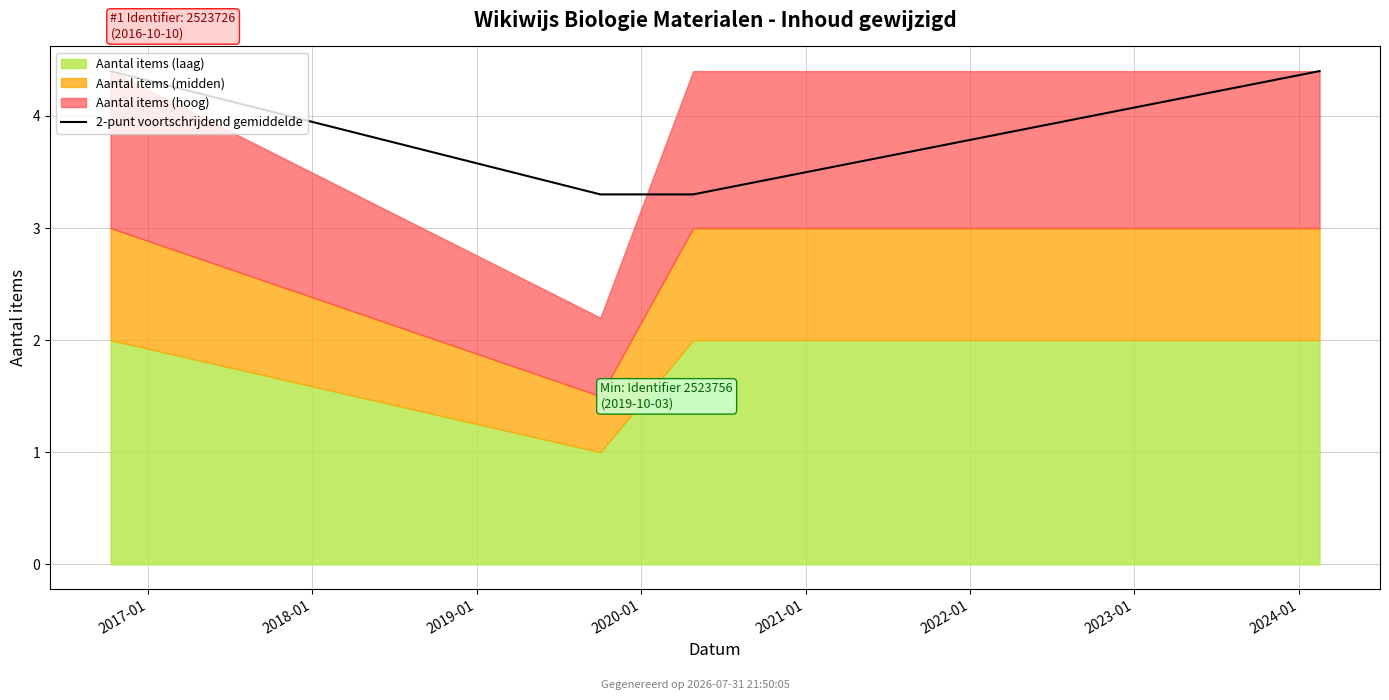

What value does the data have at 2018-01?

3.3